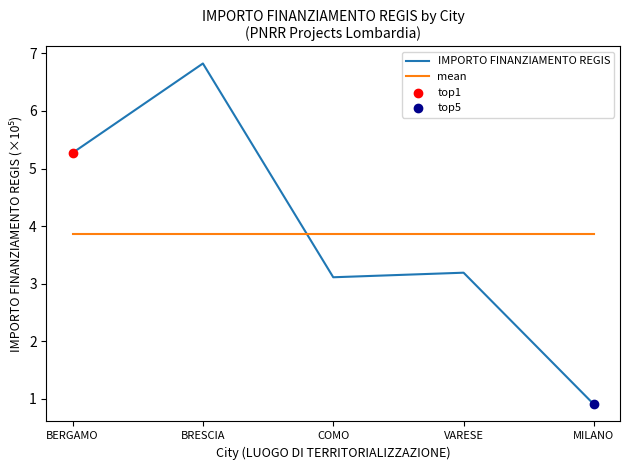

At how many categories does at least one series exceed 2?

5